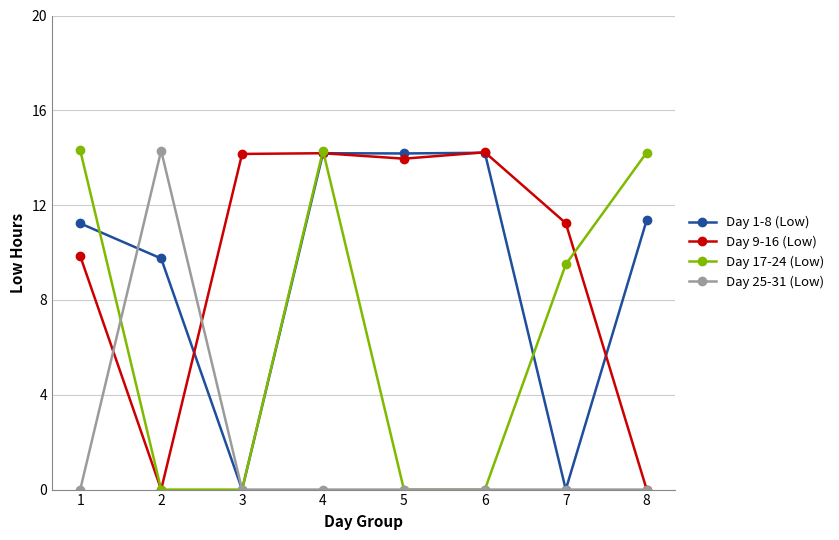

Is the value of Day 1-8 (Low) at 6 greater than the value of Day 17-24 (Low) at 7?

Yes